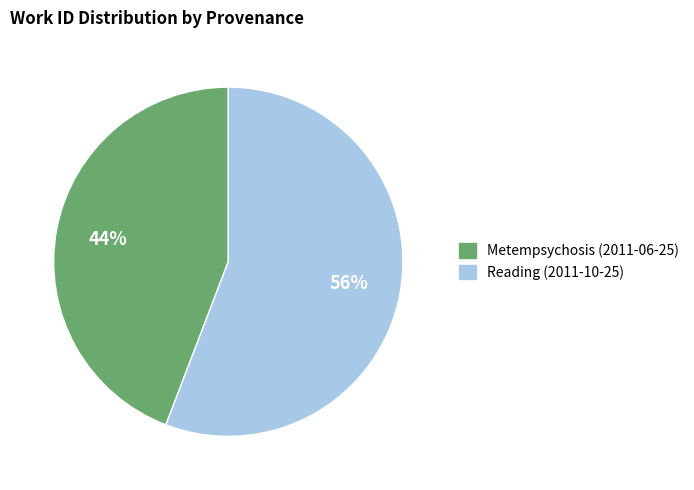

Which category has the smallest portion of the pie?

Metempsychosis (2011-06-25)